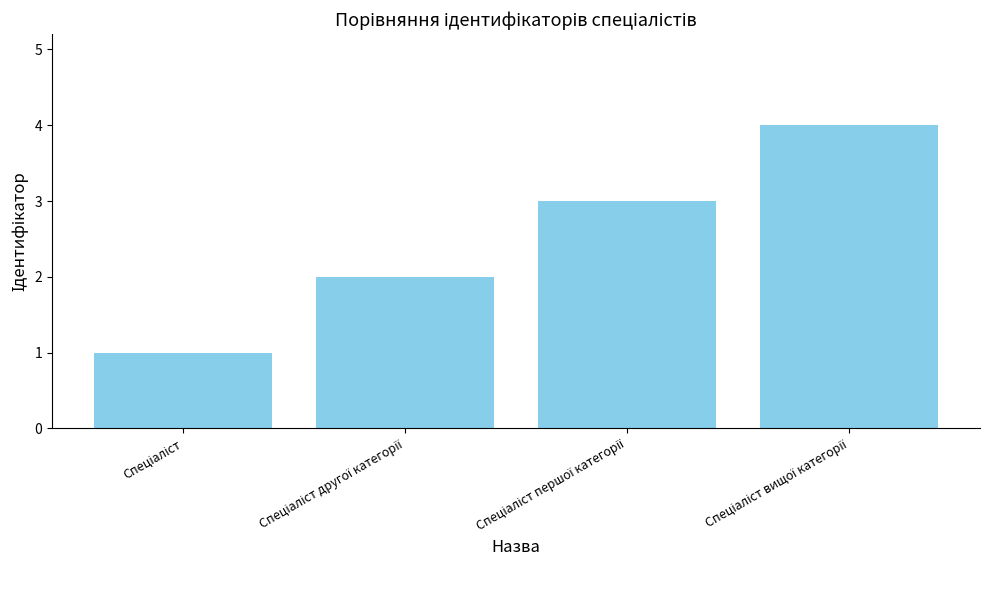

What is the greatest value displayed?

4